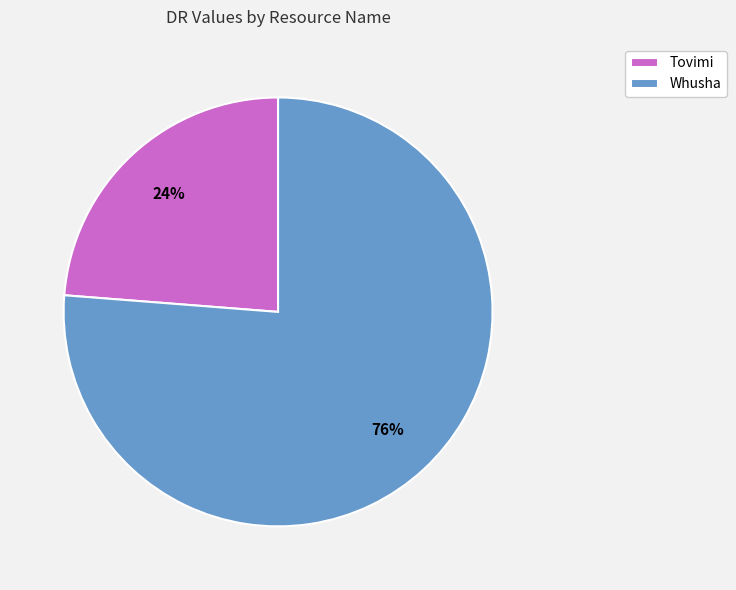

What is the smallest slice in the pie chart?

Tovimi